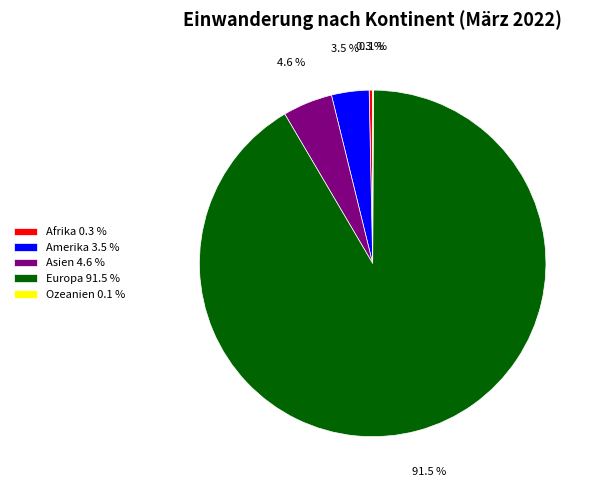

Approximately how many times larger is the value at Amerika 3.5 % compared to Asien 4.6 %?

0.8